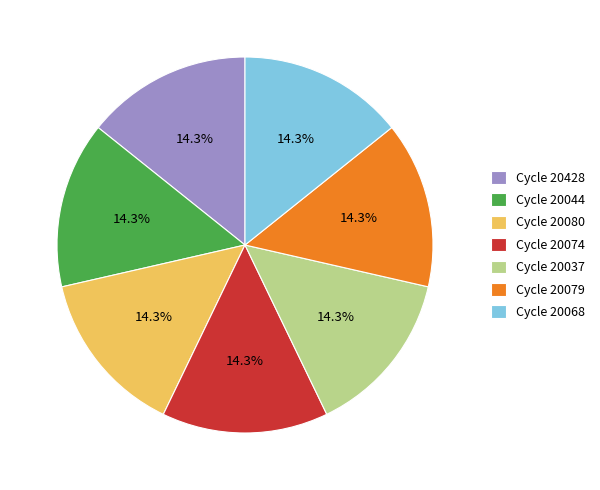

Is there a majority slice in this chart?

No